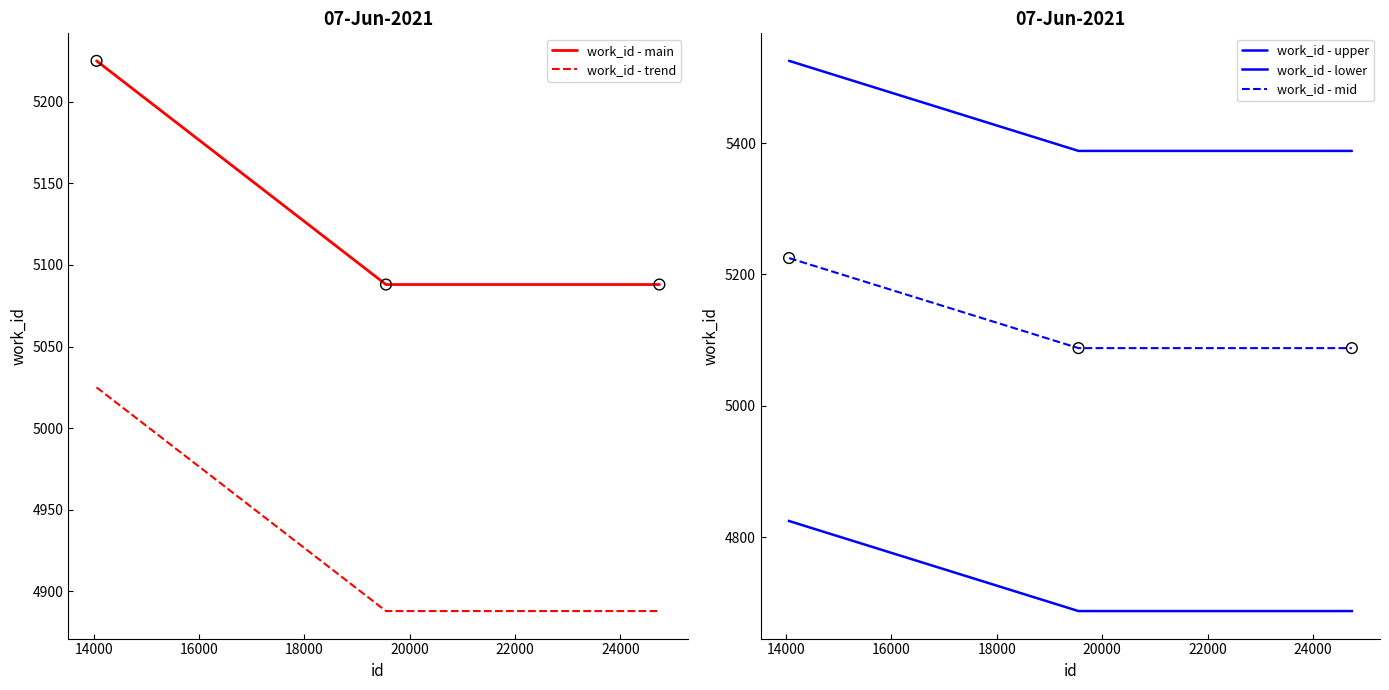

Which series has the largest total across all categories?

work_id - upper